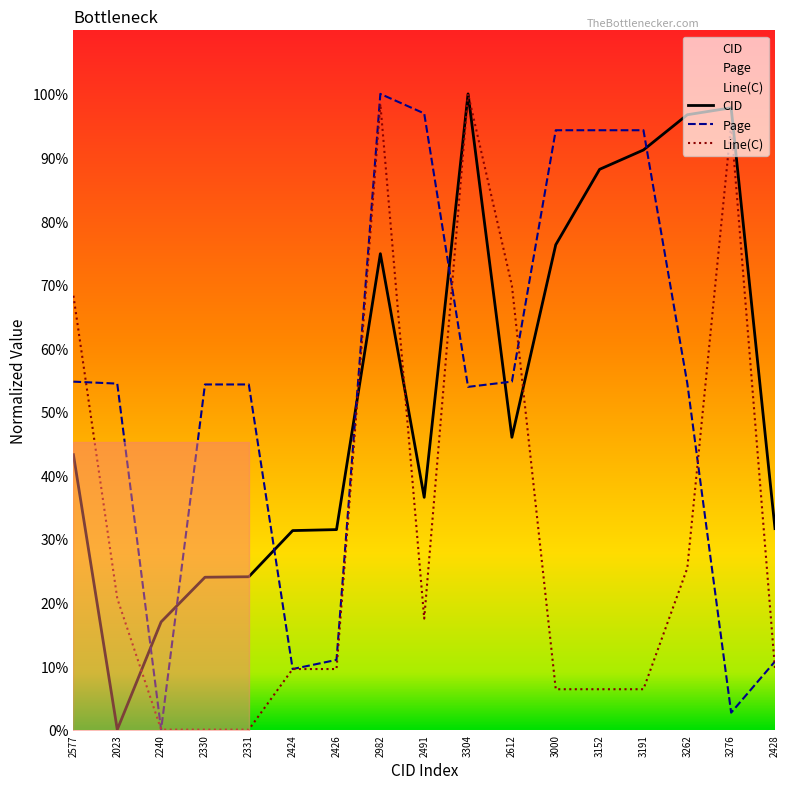

What is the sum of the Line(C) values at 3262 and 3000?

31.7